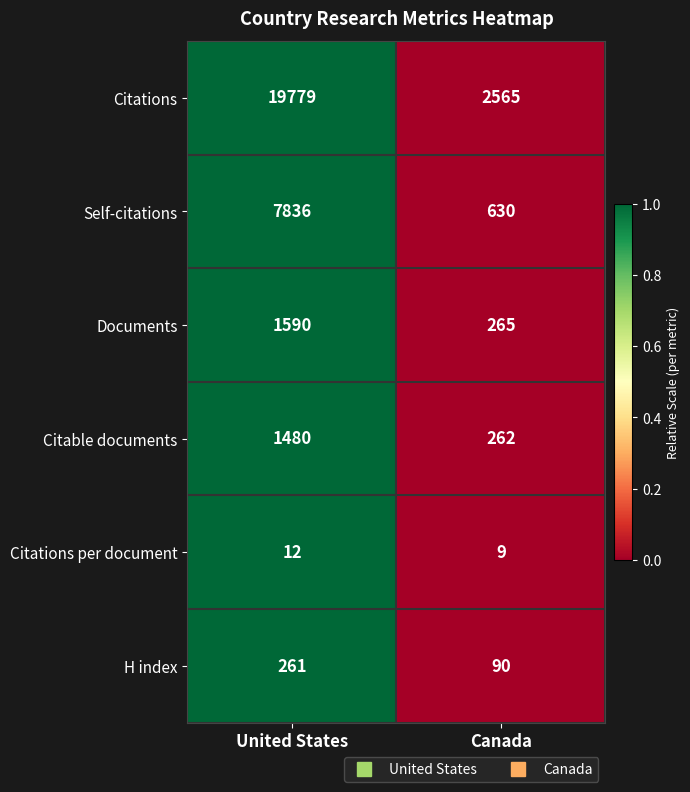

Reading left to right, what are all the values shown in this chart?

Citations: 19779	2565
Self-citations: 7836	630
Documents: 1590	265
Citable documents: 1480	262
Citations per document: 12	9
H index: 261	90